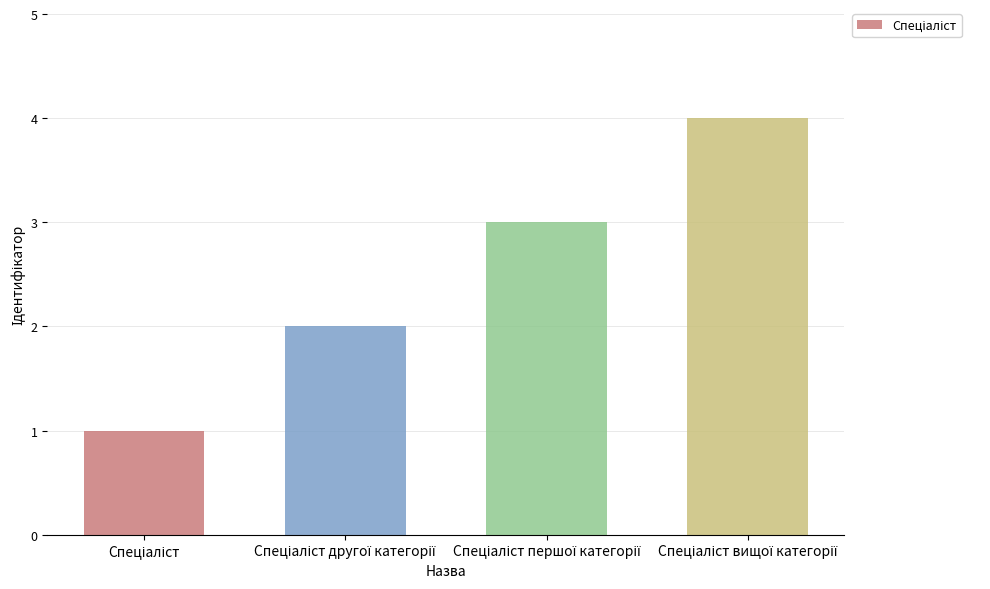

What is the difference between the maximum and minimum values?

3